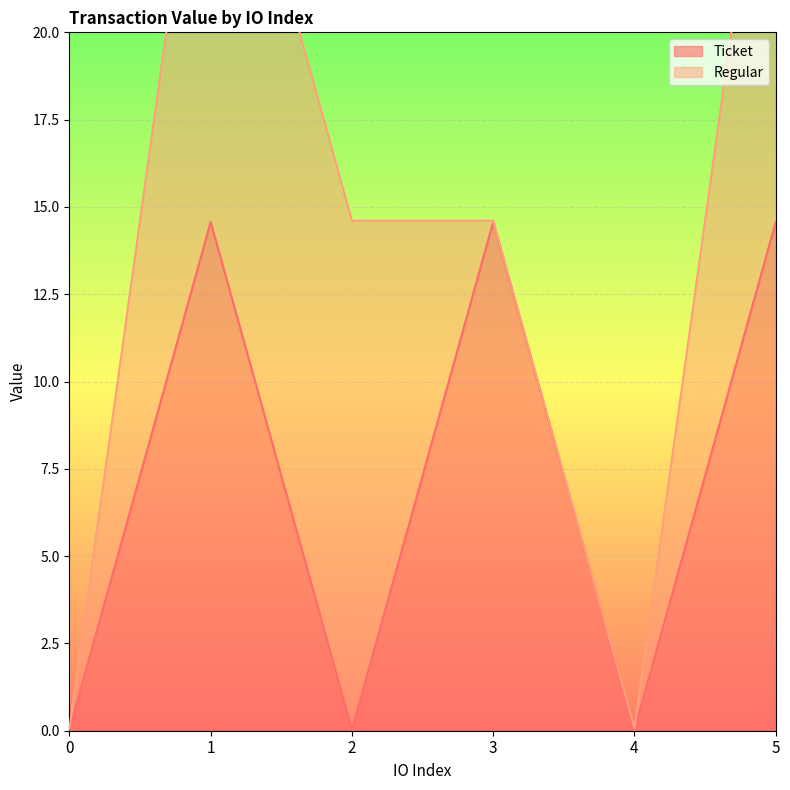

At which label does the data first exceed 14?

1